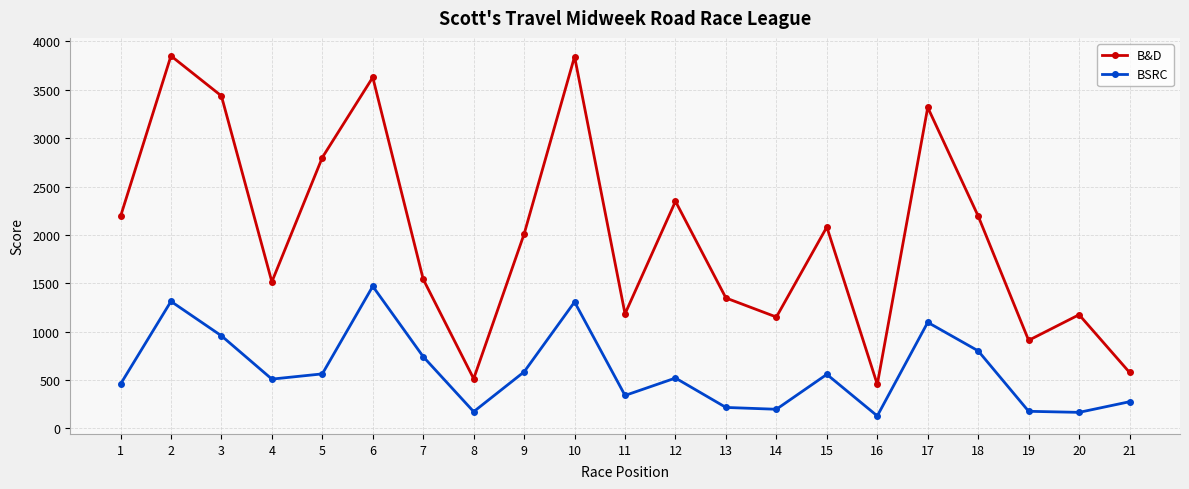

What is the difference between the B&D values at 9 and 21?

1432